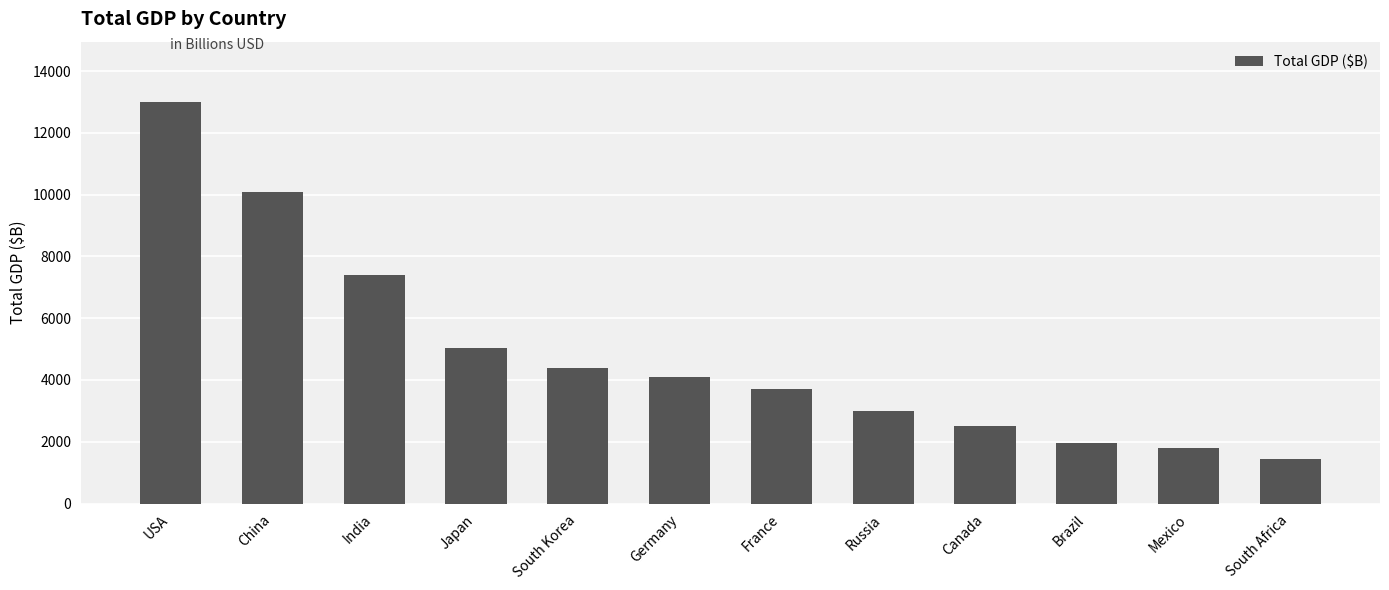

What is the minimum value shown in the chart?

1450